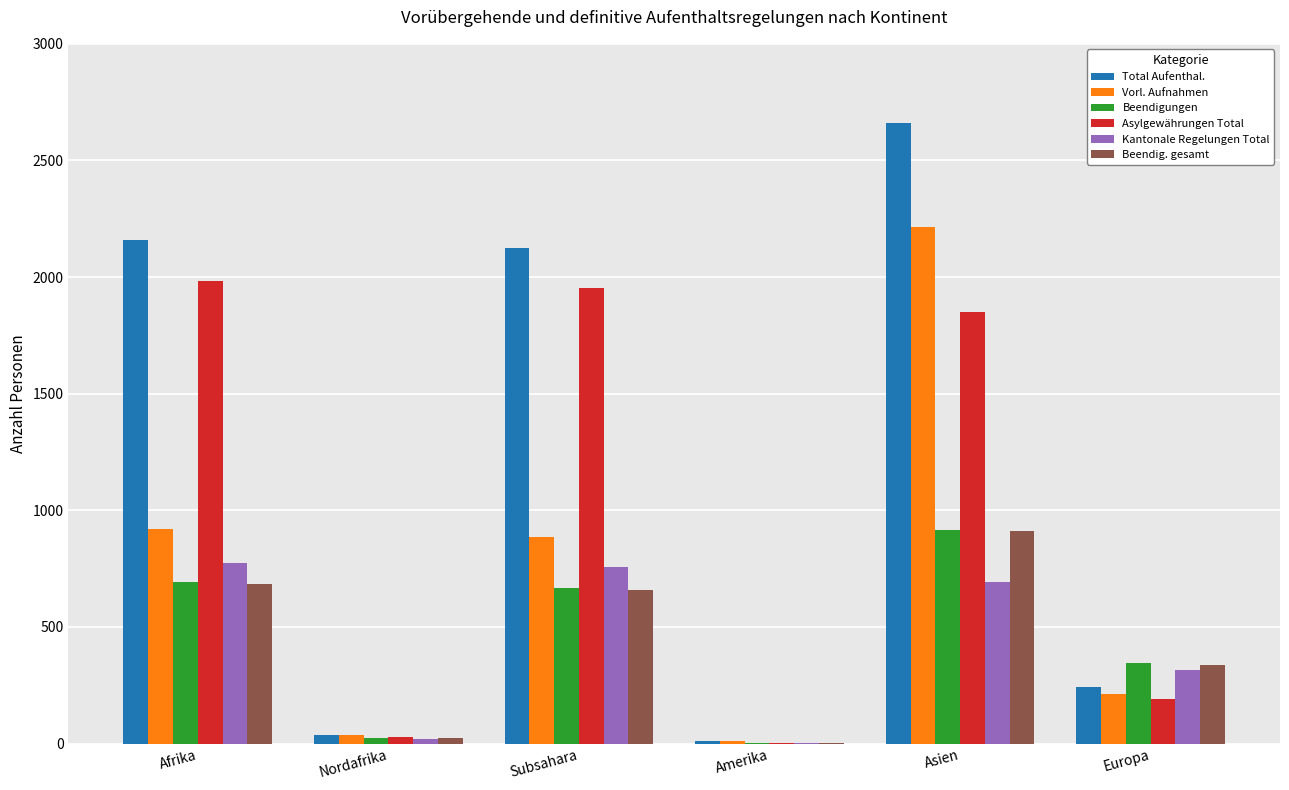

Does the chart contain stacked bars?

No